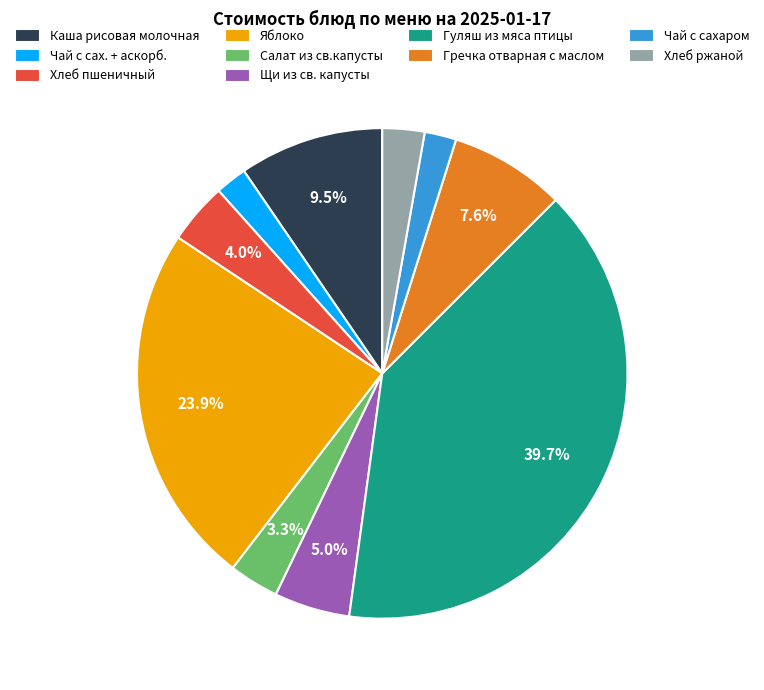

To the nearest percent, what percentage of the pie is Щи из св. капусты?

5%